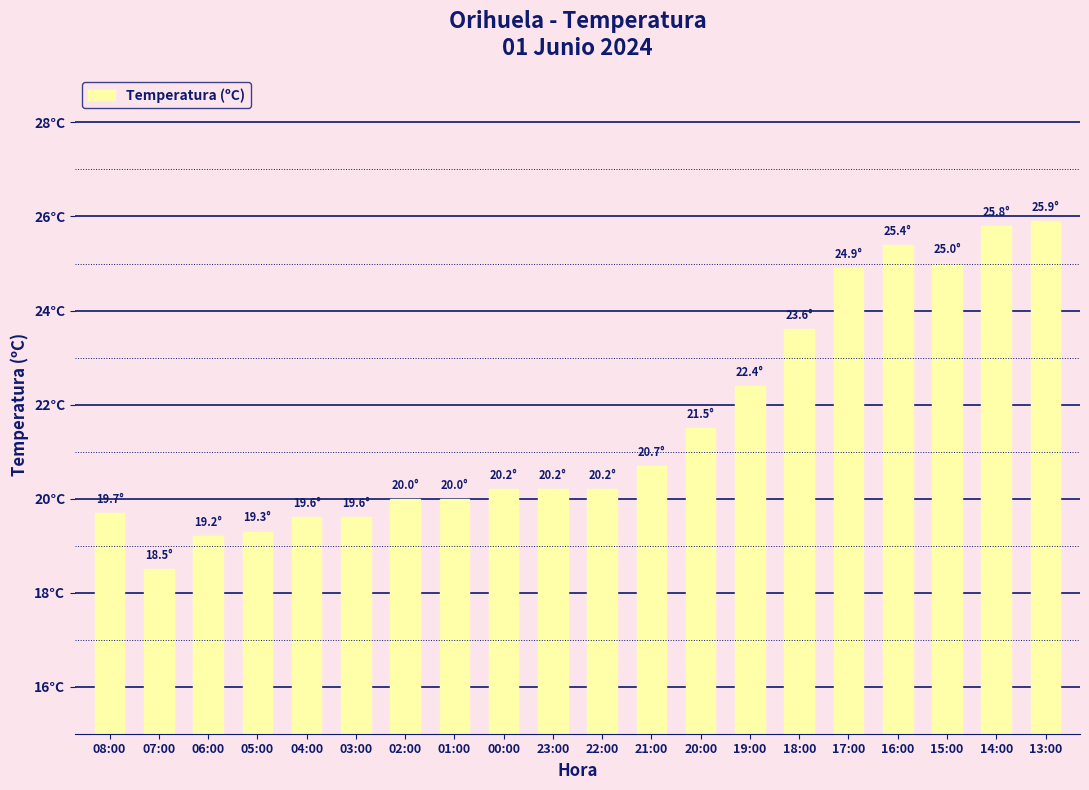

Rank the categories by value from lowest to highest.

07:00, 06:00, 05:00, 04:00, 03:00, 08:00, 02:00, 01:00, 00:00, 23:00, 22:00, 21:00, 20:00, 19:00, 18:00, 17:00, 15:00, 16:00, 14:00, 13:00